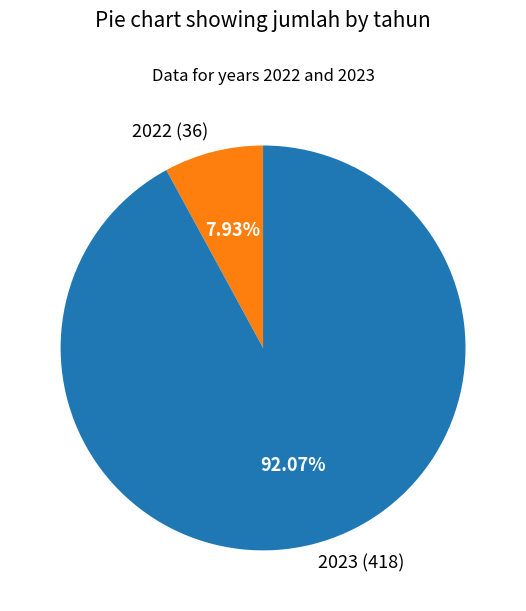

Which category accounts for the majority?

2023